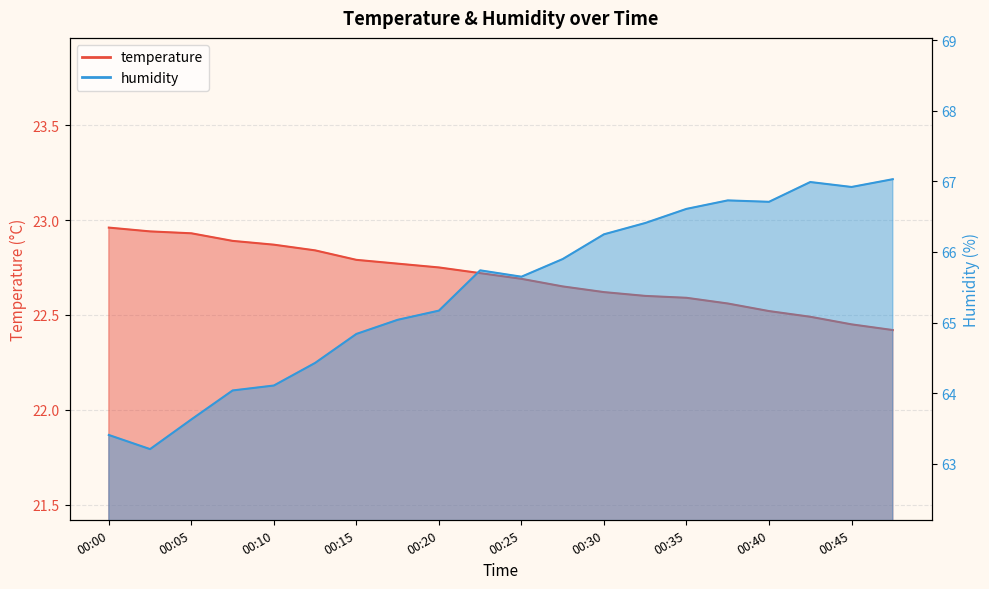

How many data points in humidity are less than 65?

7